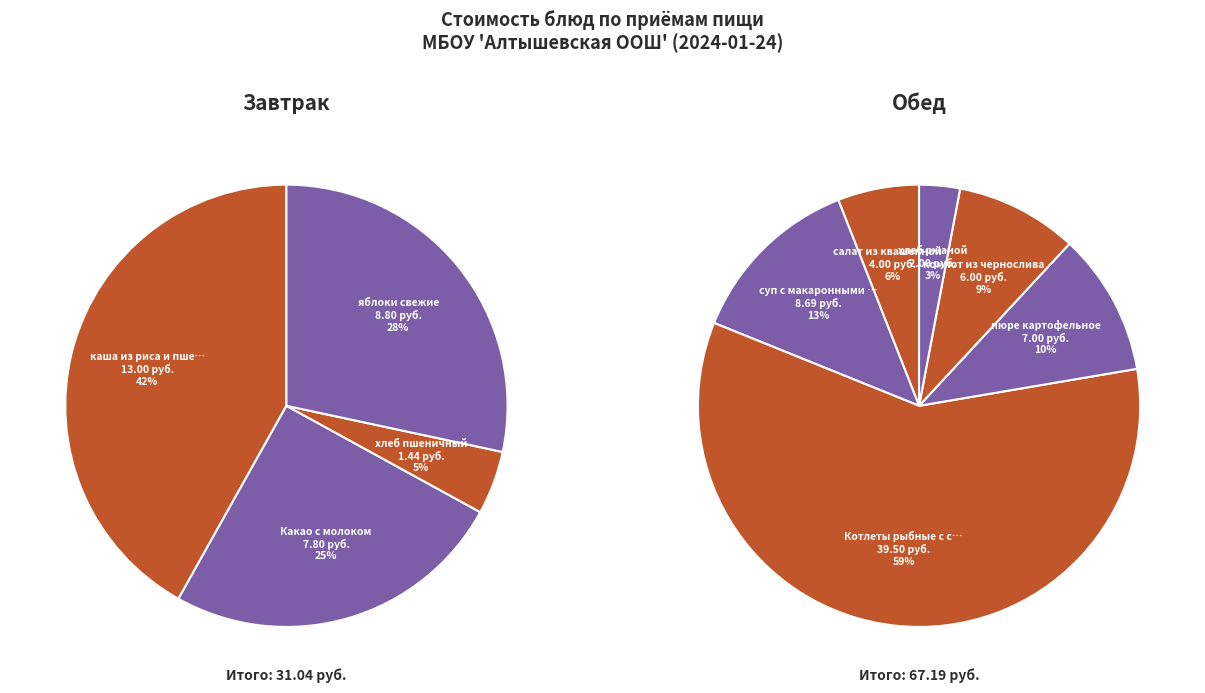

Combined, what portion of the pie is пюре картофельное and яблоки свежие?

16.1%